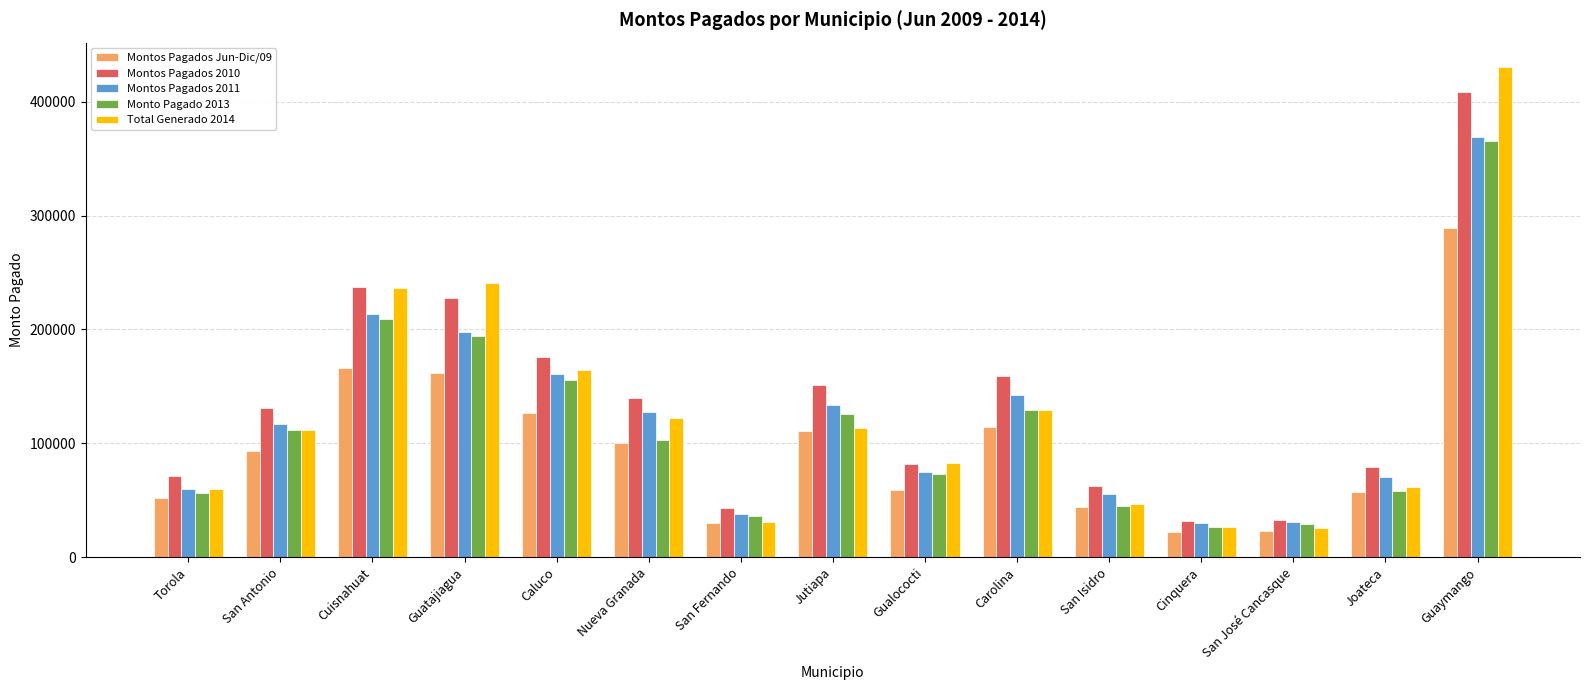

True or false: Montos Pagados 2010 has a value of 158805 at Carolina.

True